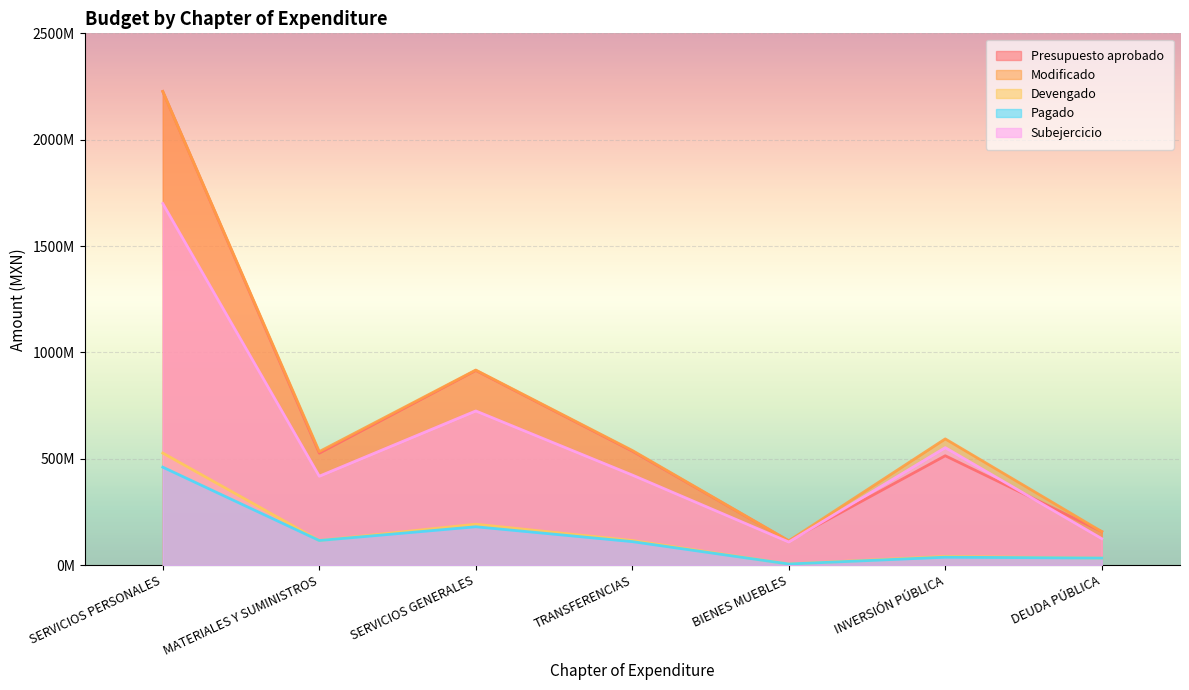

What is the smallest value displayed?

5174419.7